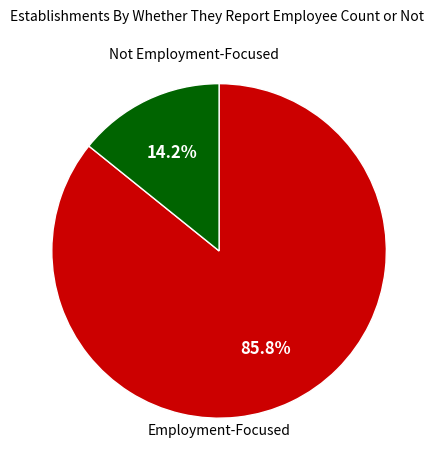

Count the number of slices in the pie.

2